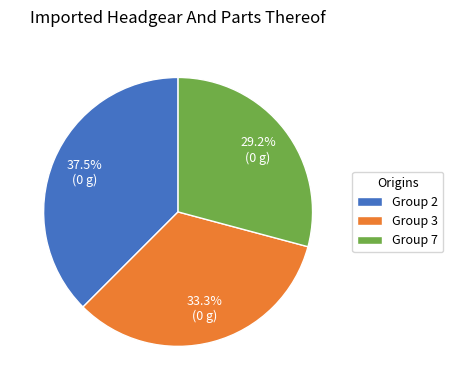

What percentage do Group 2 and Group 7 together represent?

66.7%